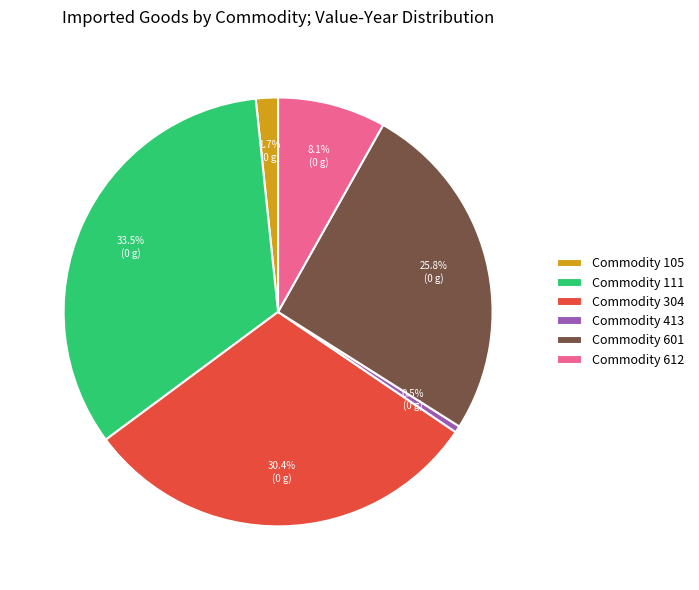

Rank the categories by value from highest to lowest.

Commodity 111, Commodity 304, Commodity 601, Commodity 612, Commodity 105, Commodity 413